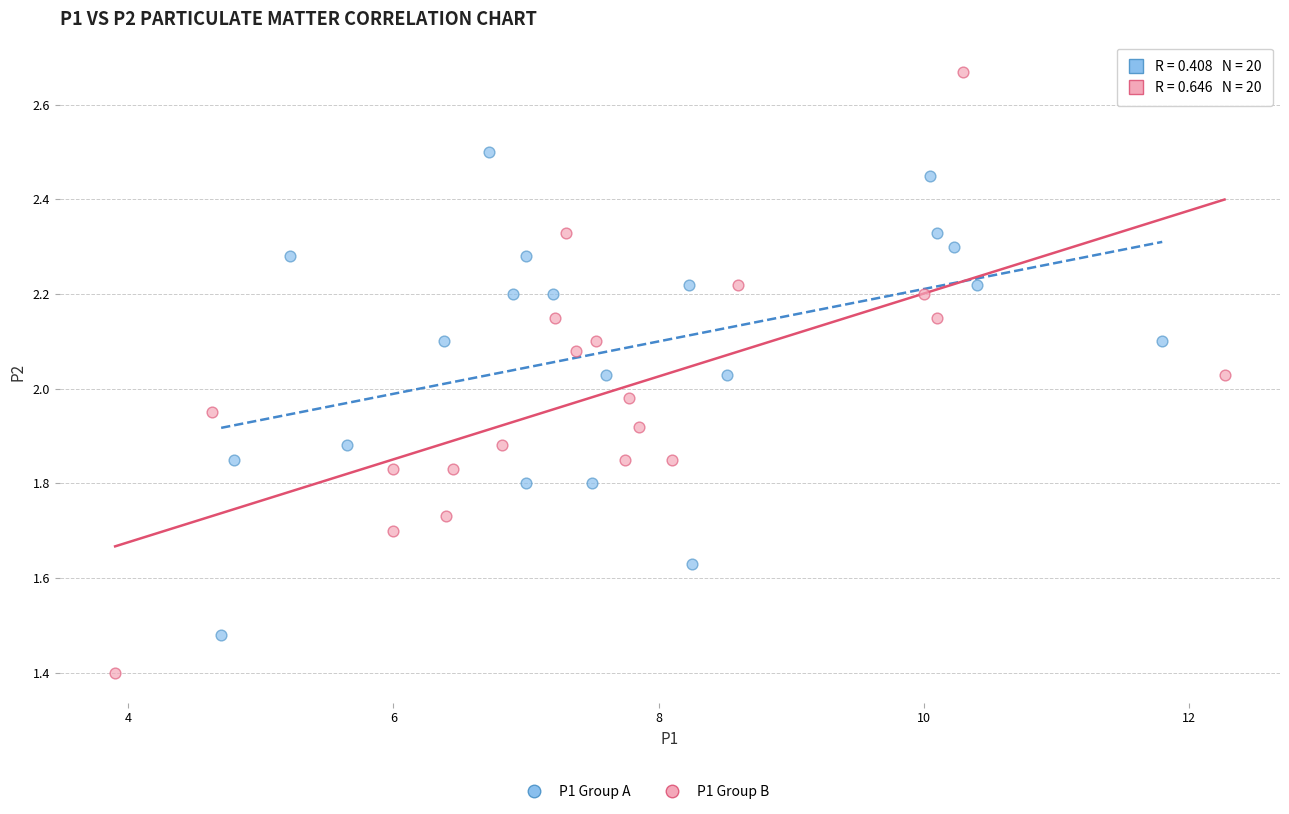

Which series contains the lowest Y value?

P1 Group B